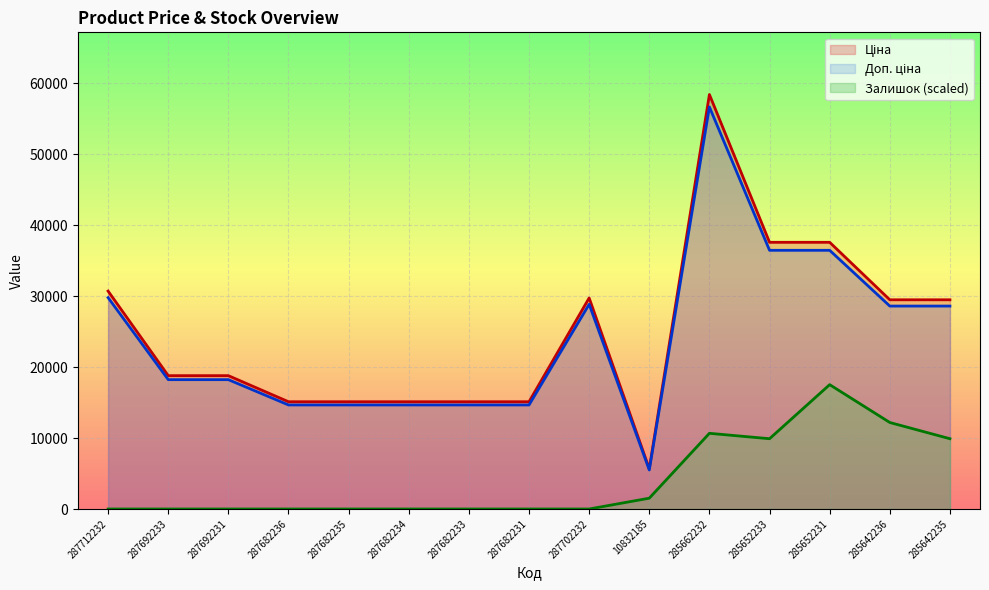

True or false: Залишок and Ціна intersect in this chart.

False